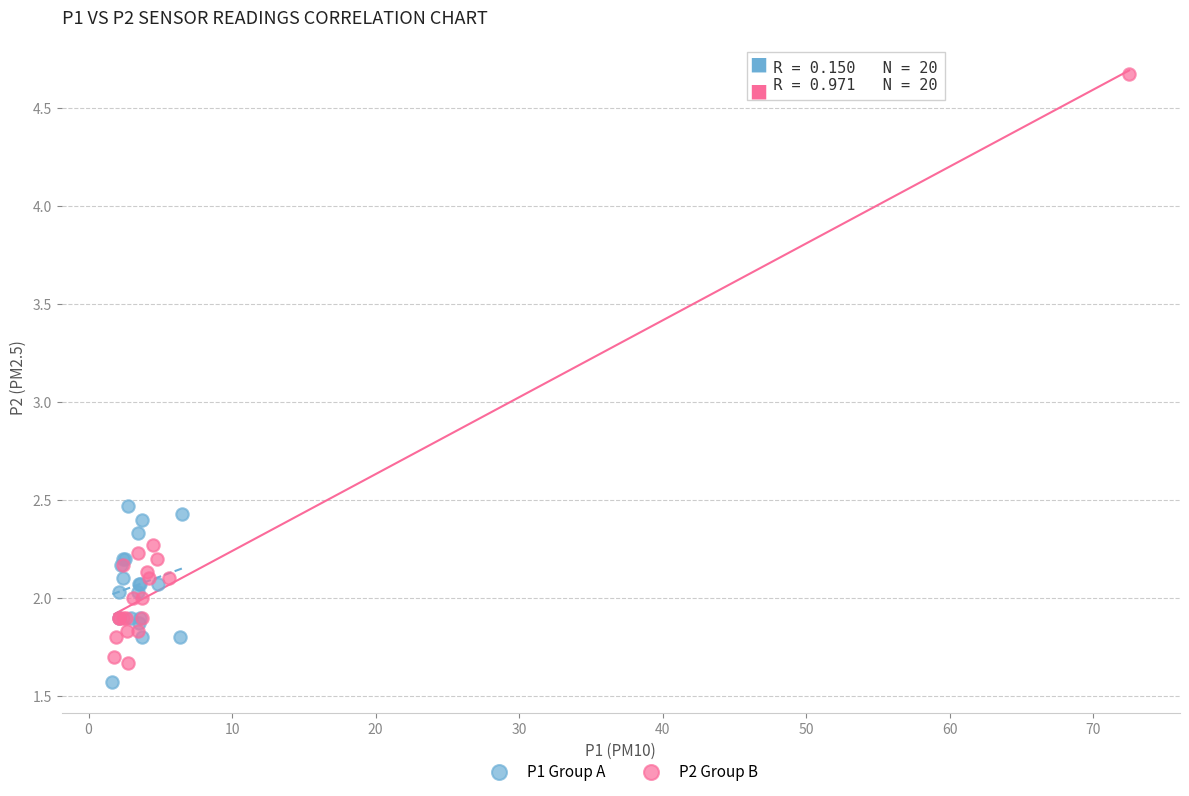

Which series contains the highest Y value?

P2 Group B